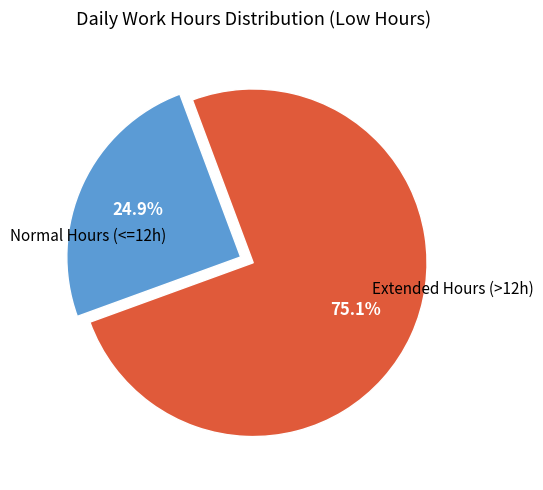

Is there a majority slice in this chart?

Yes